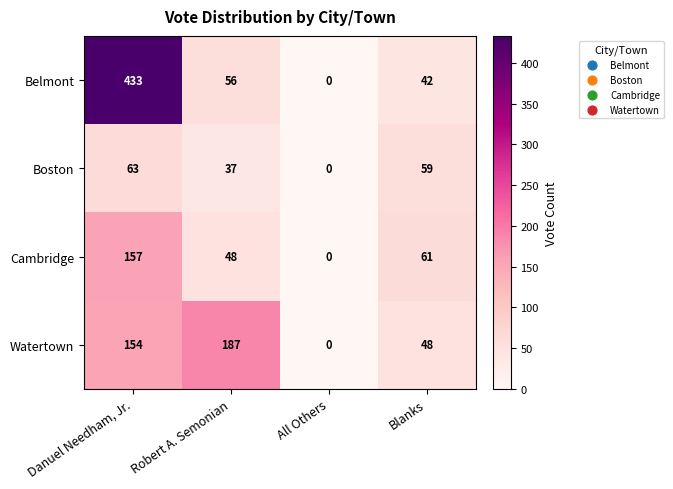

How many data points does each series have?

4